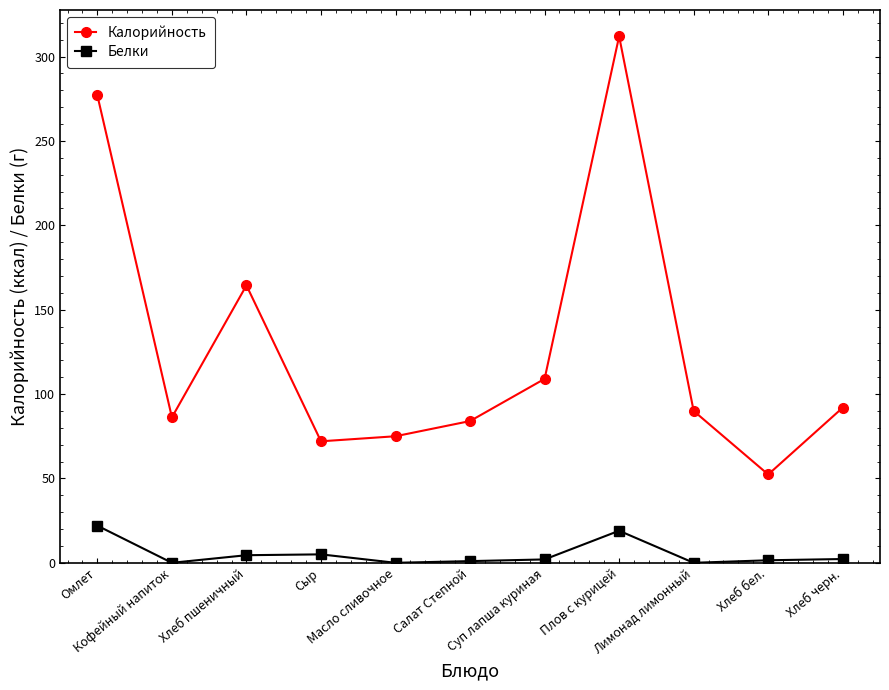

What are all the series names shown in the legend?

Калорийность, Белки